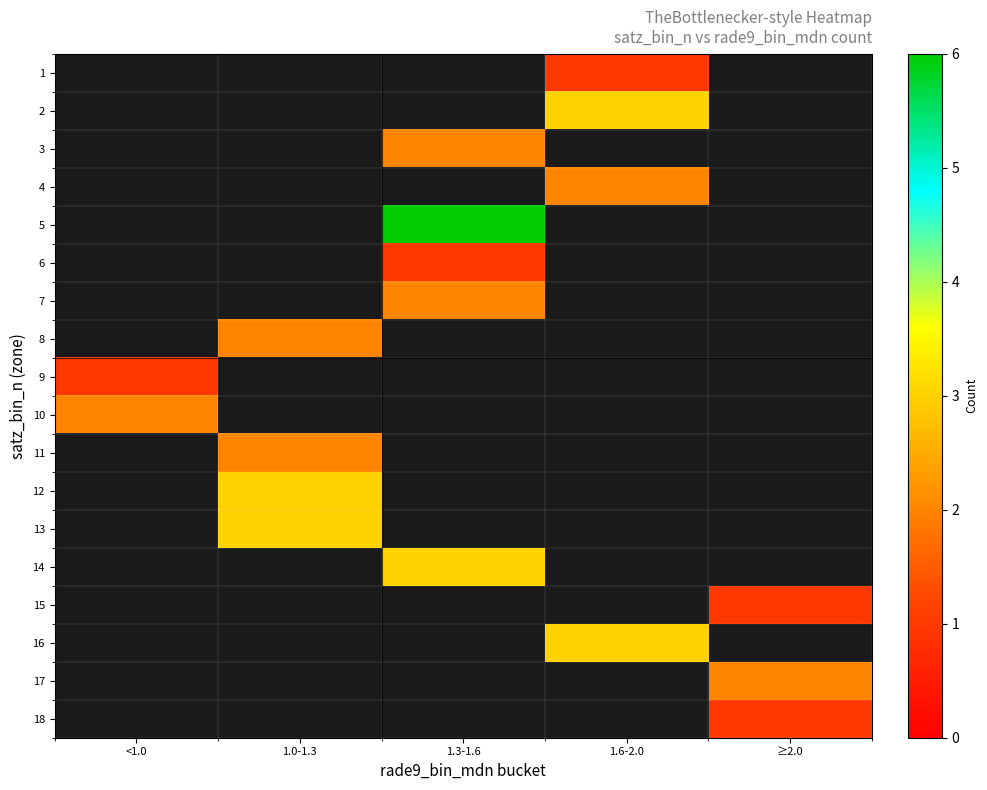

What is the smallest value displayed?

1.0